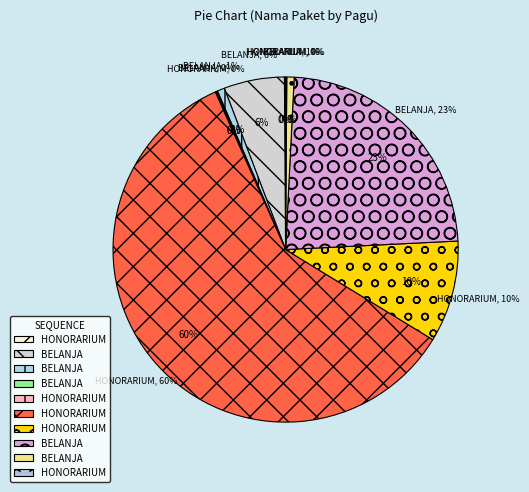

Is there a majority slice in this chart?

Yes